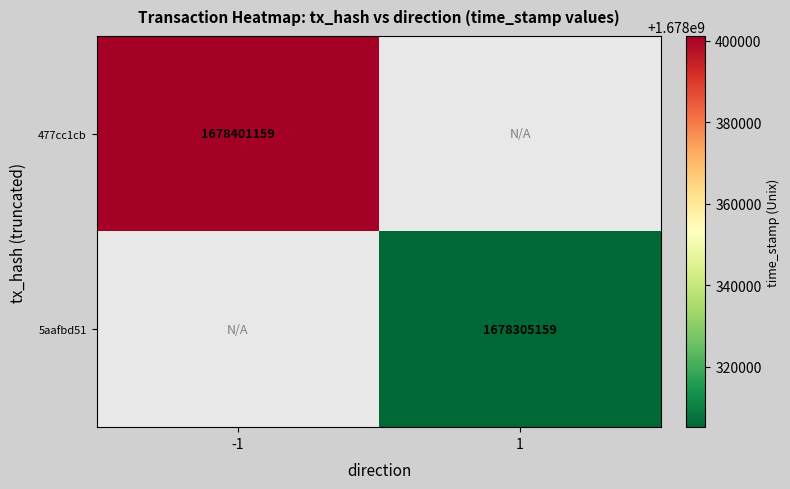

Is it true that 477cc1cb equals 1678401159 at -1?

True